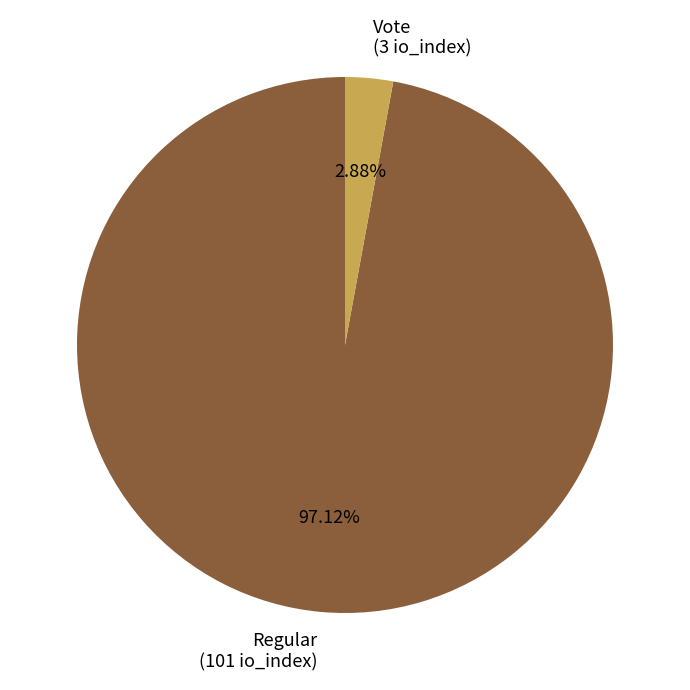

Count the number of slices in the pie.

2